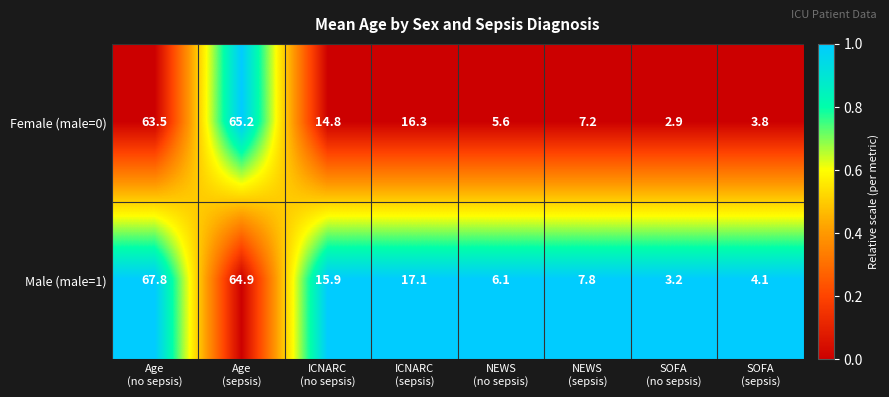

What is the sum of all Female (male=0) values?

179.3